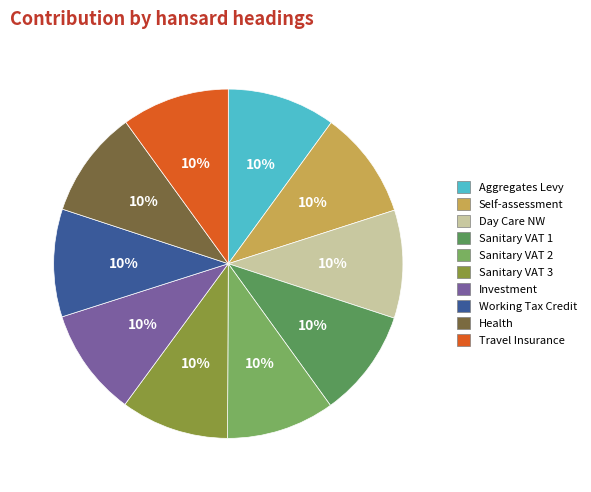

How many segments does this pie chart have?

10